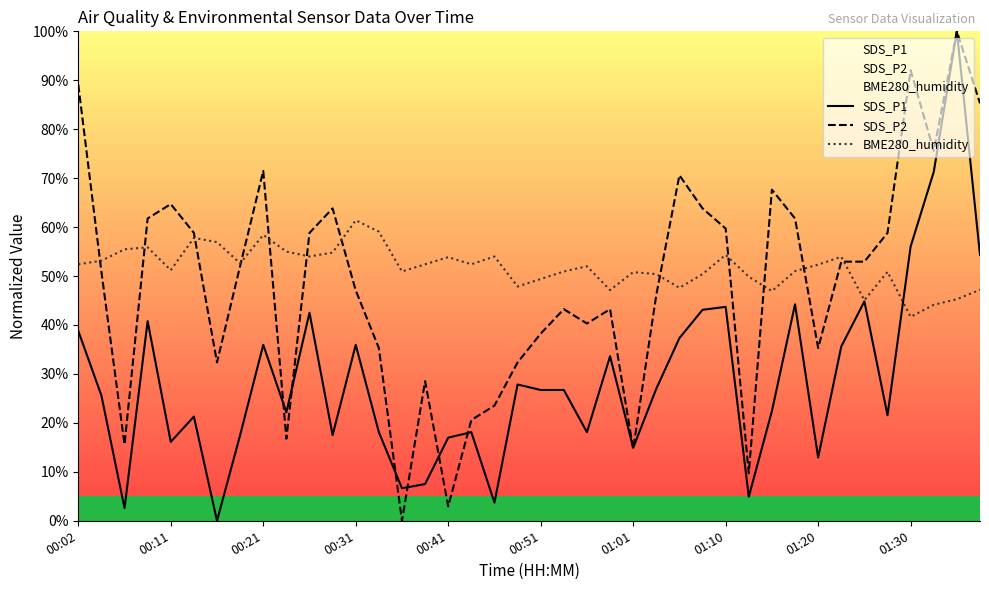

At 00:02, list the series in order from smallest to largest.

SDS_P1, BME280_humidity, SDS_P2